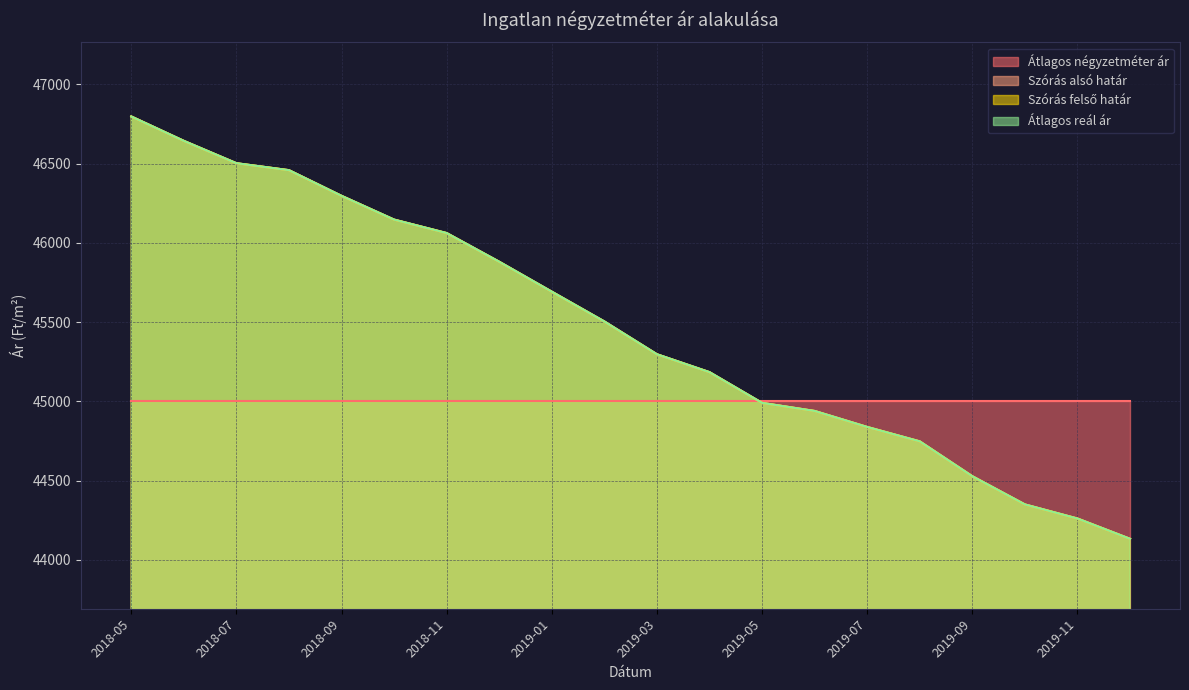

True or false: Szórás felső határ and Szórás alsó határ intersect in this chart.

False